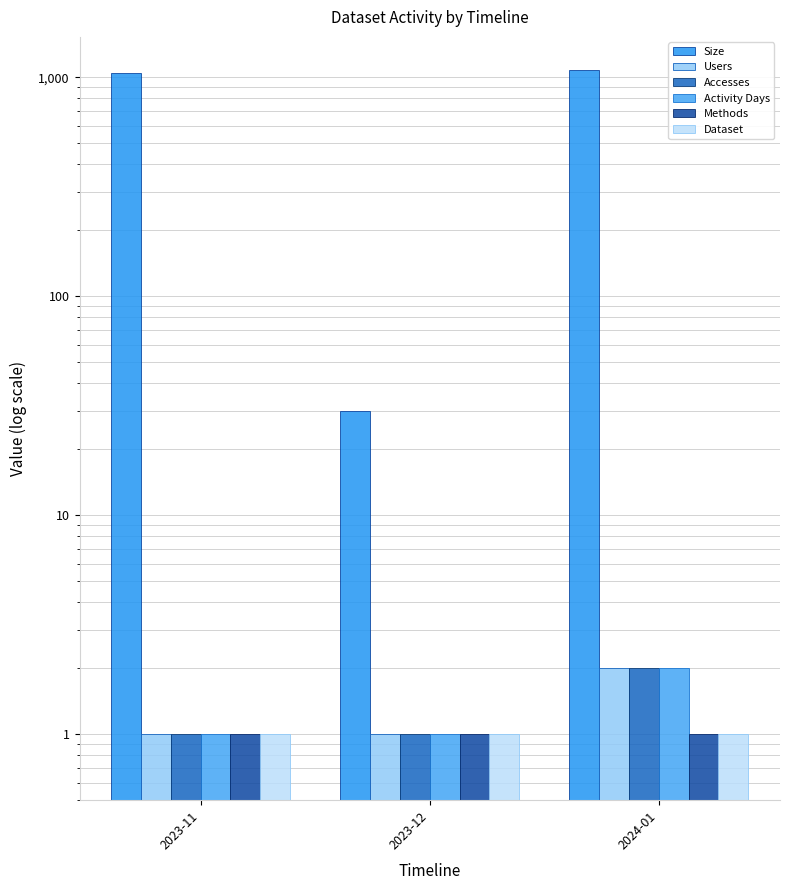

At which category is the sum across all series the highest?

2024-01